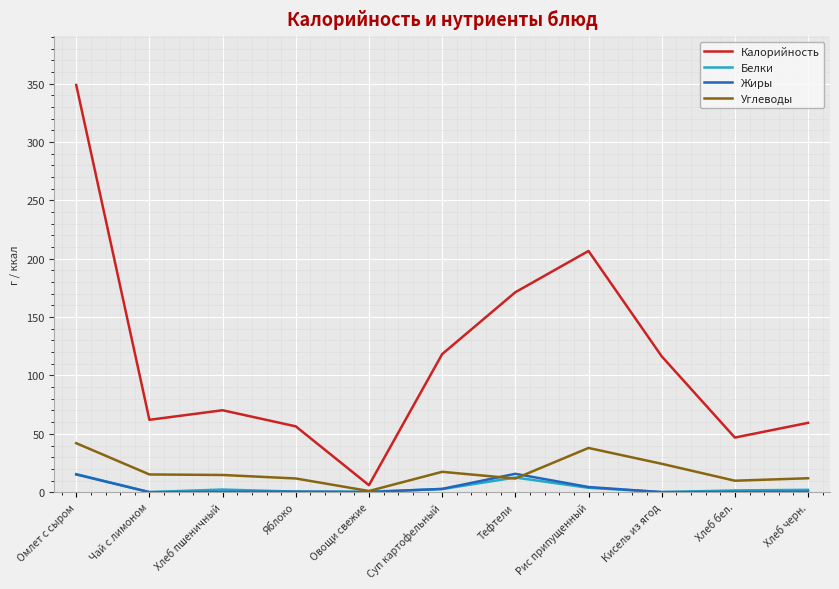

Is the value of Калорийность at Хлеб бел. greater than the value of Углеводы at Хлеб черн.?

Yes